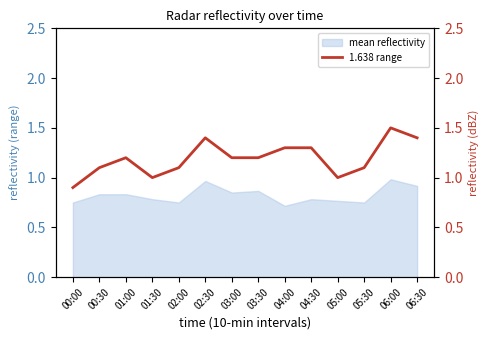

What is the lowest value of the mean reflectivity series?

0.7